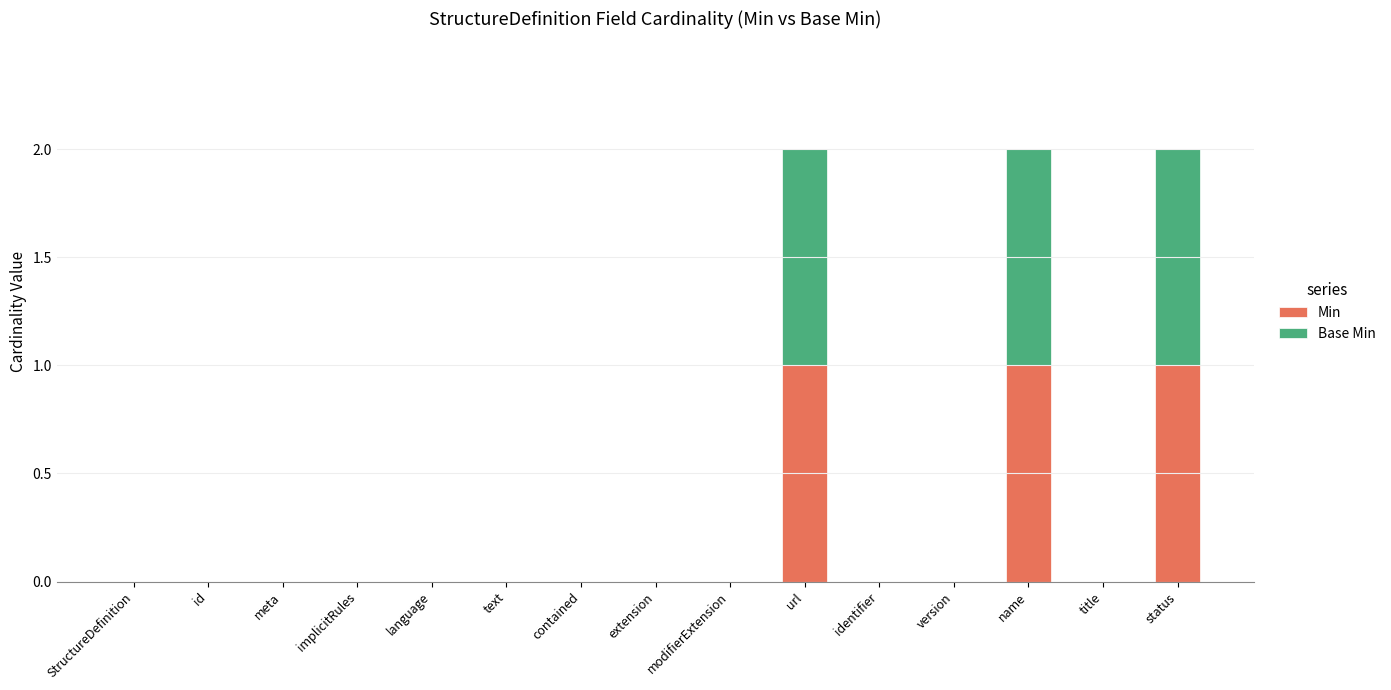

True or false: Min has a value of -1 at title.

False